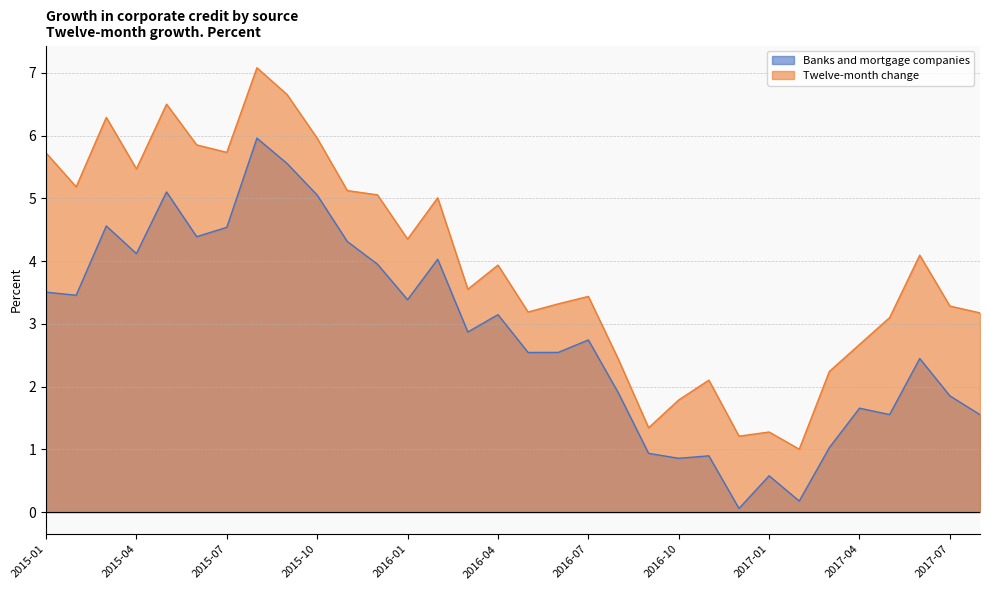

True or false: Banks and mortgage companies and Twelve-month change cross at least once.

False